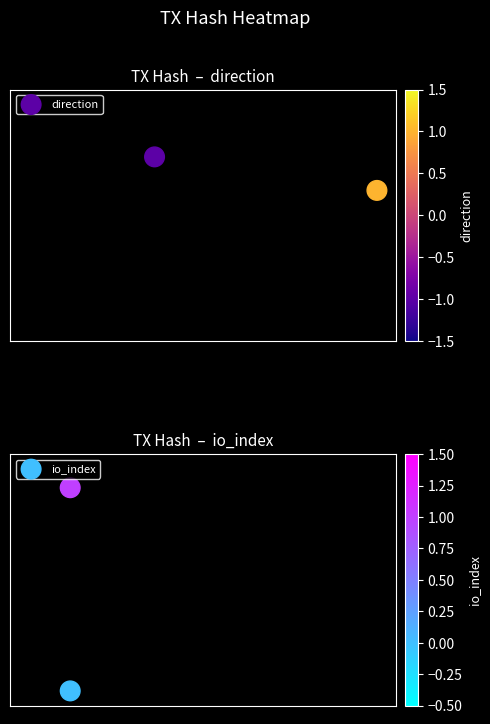

Which series has the widest spread of values?

io_index